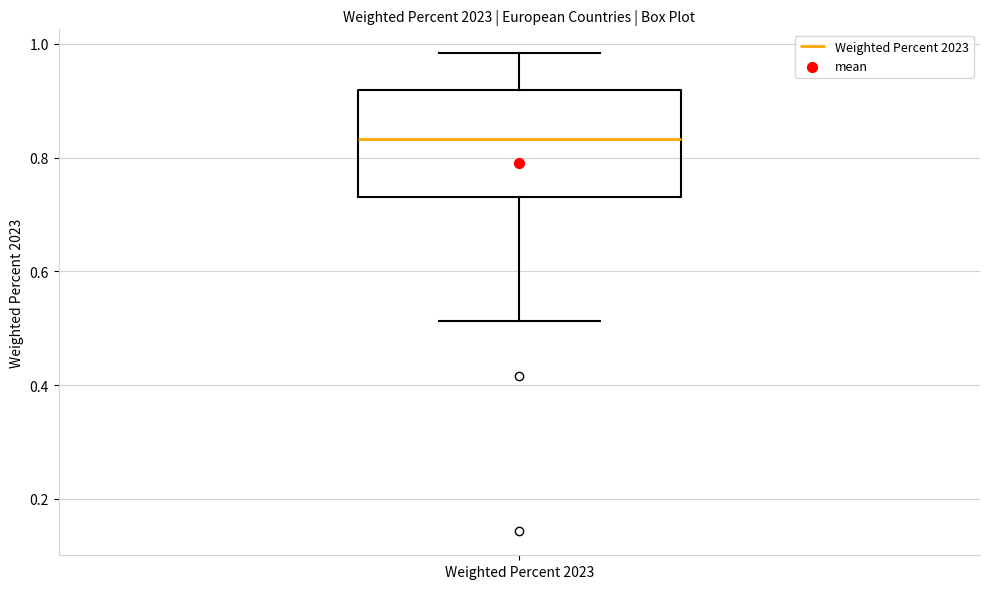

Read this box plot against the y-axis: the position of the median line, the range covered by the box, and the ends of both whiskers. The values are not printed on the chart, so give them approximately, as read against the axis.

median 0.84, box 0.74 to 0.92, whiskers 0.52 to 0.98